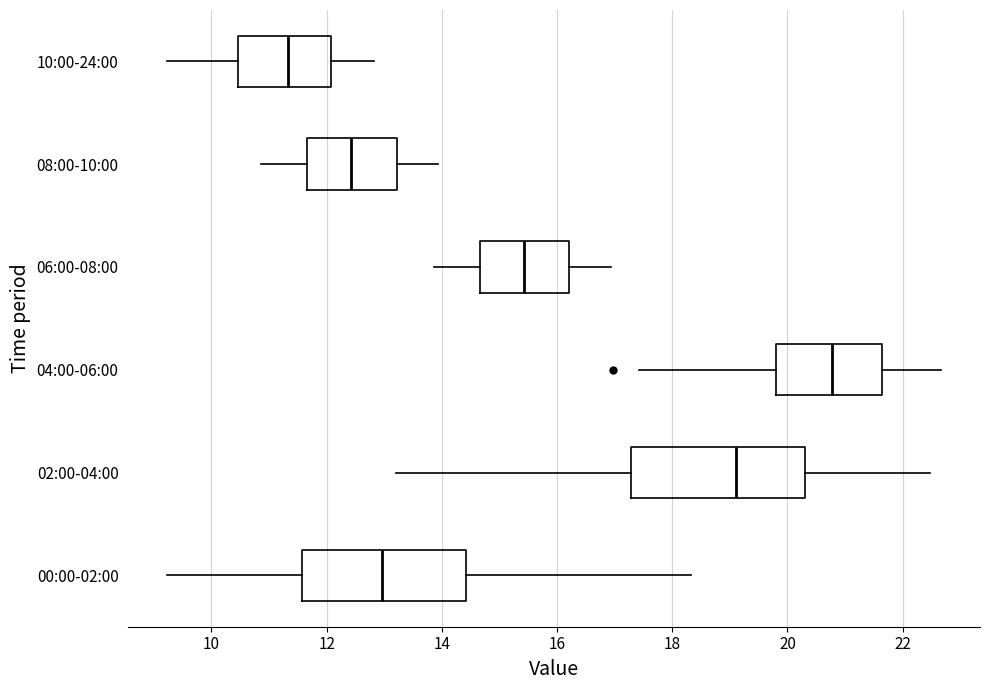

Reading bottom to top, read every box against the x-axis: the position of its median line, the range the box covers, and the ends of its whiskers. The values are not printed on the chart, so give them approximately, as read against the axis.

00:00-02:00: median 13.0, box 11.6 to 14.4, whiskers 9.2 to 18.4
02:00-04:00: median 19.2, box 17.2 to 20.4, whiskers 13.2 to 22.4
04:00-06:00: median 20.8, box 19.8 to 21.6, whiskers 17.4 to 22.6
06:00-08:00: median 15.4, box 14.6 to 16.2, whiskers 13.8 to 17.0
08:00-10:00: median 12.4, box 11.6 to 13.2, whiskers 10.8 to 14.0
10:00-24:00: median 11.4, box 10.4 to 12.0, whiskers 9.2 to 12.8